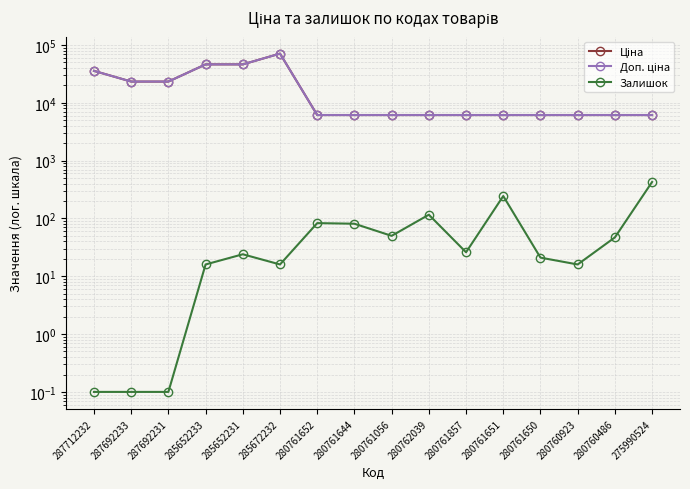

Reading right to left, what are all the values shown in this chart?

Ціна: 6143.2	6143.2	6143.2	6143.2	6143.2	6143.2	6143.2	6143.2	6143.2	6143.2	70906.0	46143.9	46143.9	23278.2	23278.2	35659.4
Доп. ціна: 6143.2	6143.2	6143.2	6143.2	6143.2	6143.2	6143.2	6143.2	6143.2	6143.2	70906.0	46143.9	46143.9	23278.2	23278.2	35659.4
Залишок: 427.0	47.0	16.0	21.0	244.0	26.0	116.0	50.0	81.0	83.0	16.0	24.0	16.0	0.1	0.1	0.1